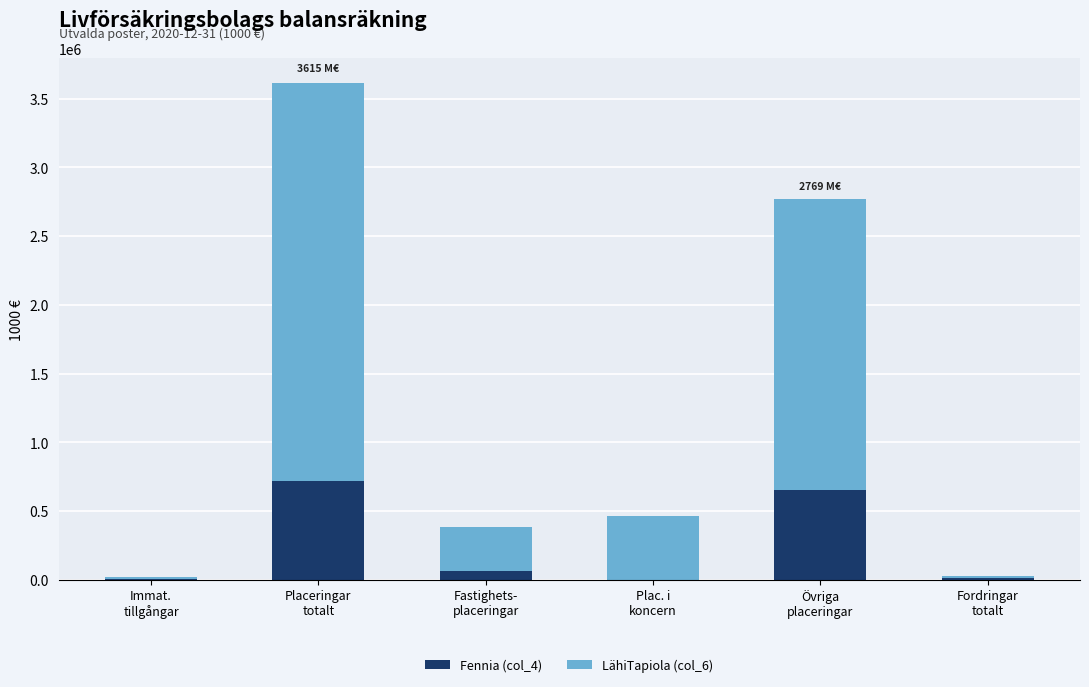

What is the maximum value for Fennia (col_4)?

719295.0